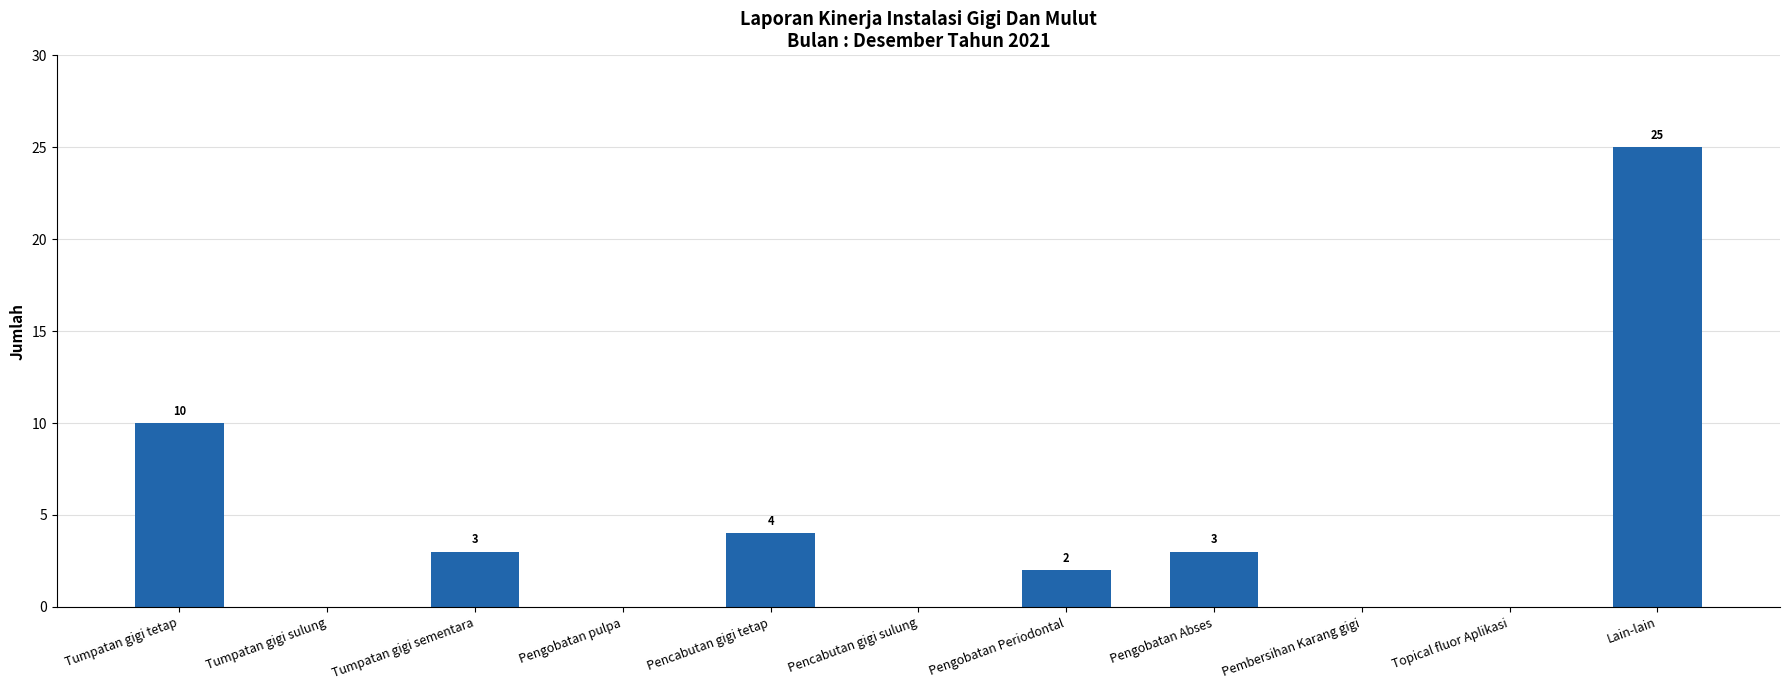

The chart shows a value of 13 at Tumpatan gigi tetap. True or false?

False